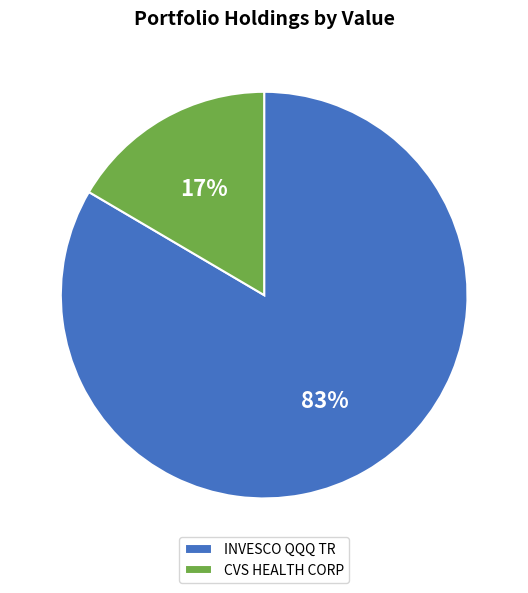

Does CVS HEALTH CORP account for over 50% of the chart?

No